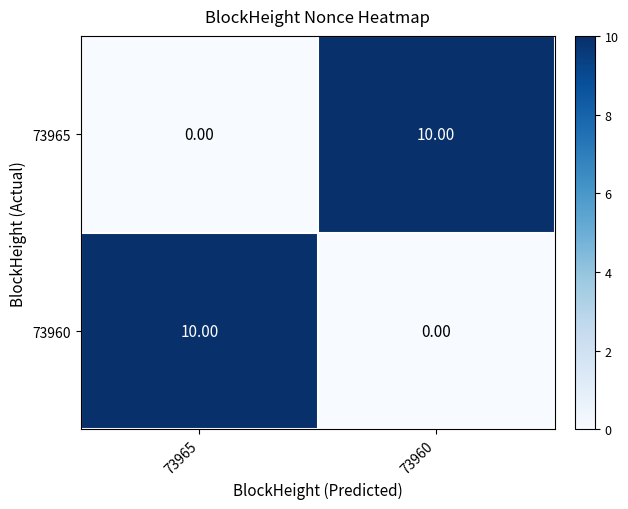

Rank the series at 73965 from lowest to highest value.

73965, 73960